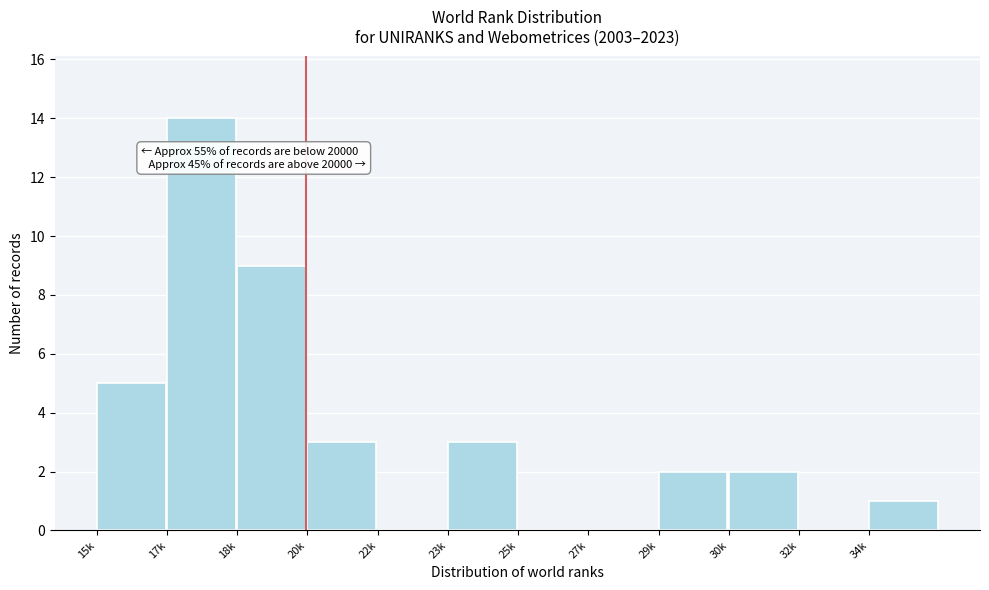

Reading right to left, list all the values displayed in this chart.

34k=1	32k=0	30k=2	29k=2	27k=0	25k=0	23k=3	22k=0	20k=3	18k=9	17k=14	15k=5